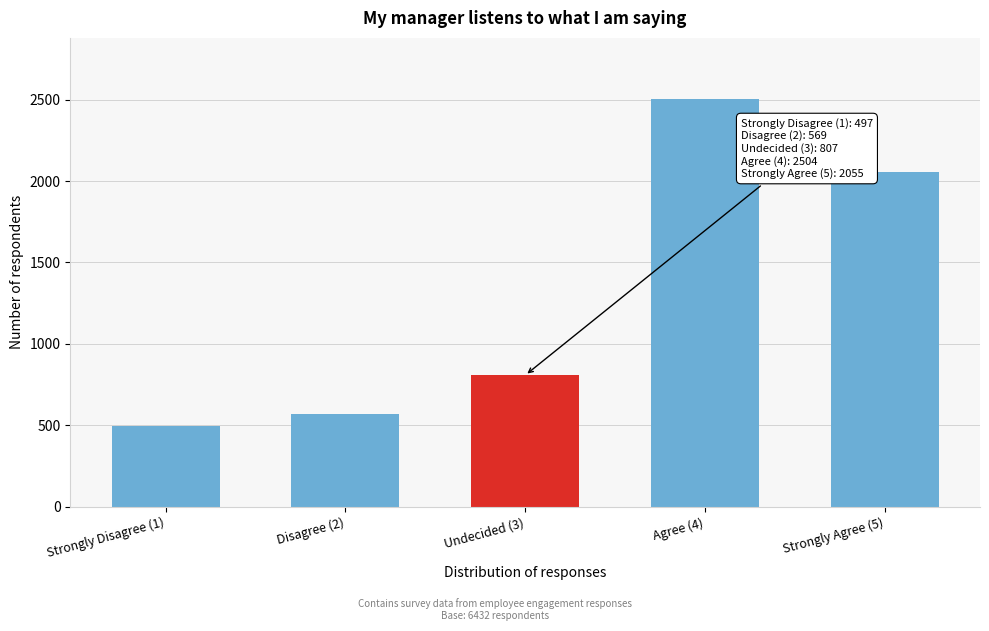

Reading left to right, list all the values displayed in this chart.

497	569	807	2504	2055